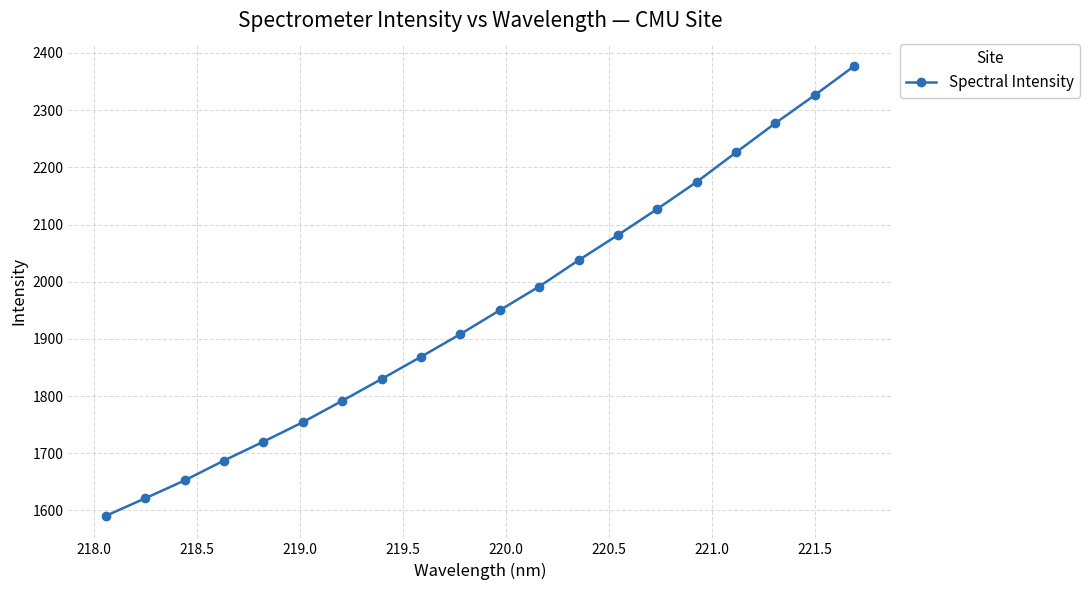

What is the maximum value shown in the chart?

2377.0